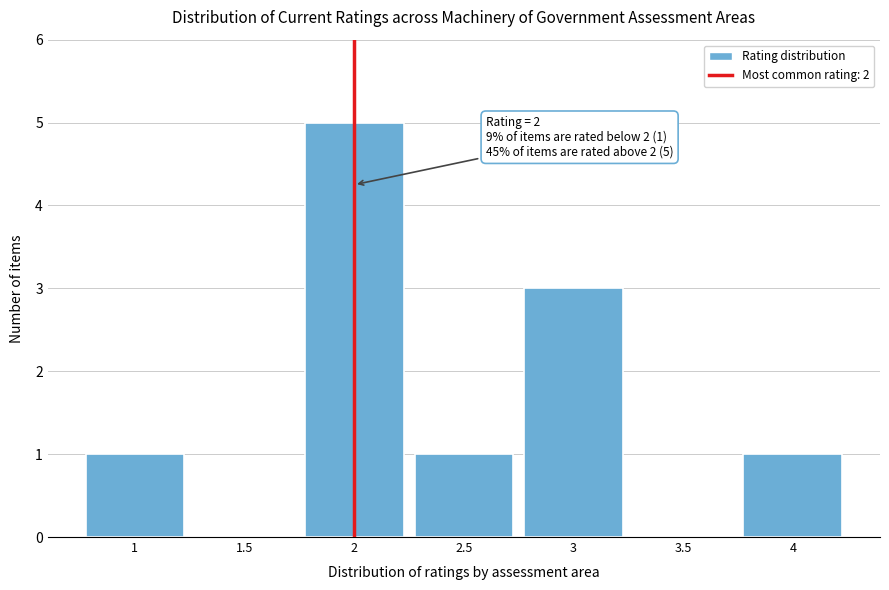

Which range on the x-axis has the tallest bar?

1.75 to 2.25